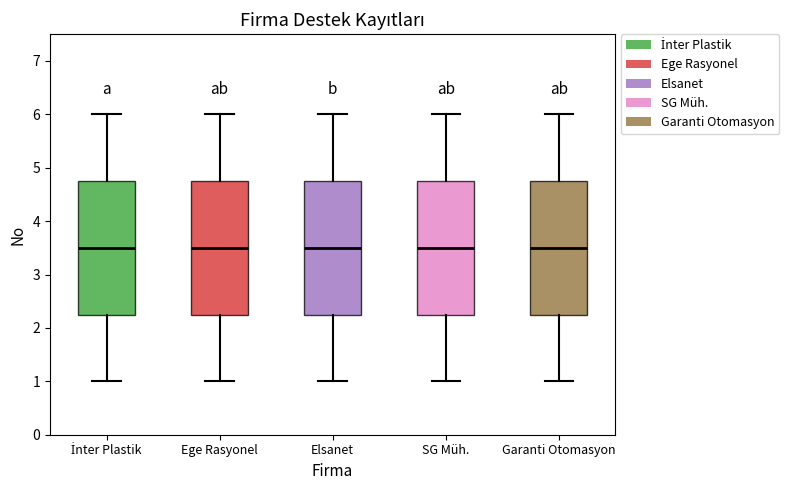

Reading left to right, transcribe this box plot: for each box, give where its median line is, the range the box spans, and where its two whiskers end, as read against the y-axis. The values are not printed on the chart, so give them approximately, as read against the axis.

İnter Plastik: median 3.5, box 2.3 to 4.8, whiskers 1.0 to 6.0
Ege Rasyonel: median 3.5, box 2.3 to 4.8, whiskers 1.0 to 6.0
Elsanet: median 3.5, box 2.3 to 4.8, whiskers 1.0 to 6.0
SG Müh.: median 3.5, box 2.3 to 4.8, whiskers 1.0 to 6.0
Garanti Otomasyon: median 3.5, box 2.3 to 4.8, whiskers 1.0 to 6.0